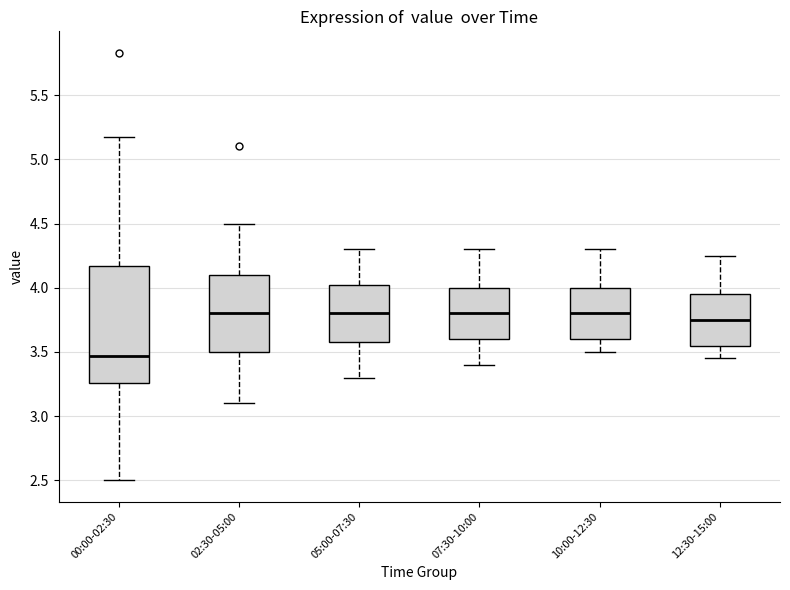

Reading left to right, read every box against the y-axis: the position of its median line, the range the box covers, and the ends of its whiskers. The values are not printed on the chart, so give them approximately, as read against the axis.

00:00-02:30: median 3.45, box 3.25 to 4.15, whiskers 2.50 to 5.15
02:30-05:00: median 3.80, box 3.50 to 4.10, whiskers 3.10 to 4.50
05:00-07:30: median 3.80, box 3.60 to 4.05, whiskers 3.30 to 4.30
07:30-10:00: median 3.80, box 3.60 to 4.00, whiskers 3.40 to 4.30
10:00-12:30: median 3.80, box 3.60 to 4.00, whiskers 3.50 to 4.30
12:30-15:00: median 3.75, box 3.55 to 3.95, whiskers 3.45 to 4.25